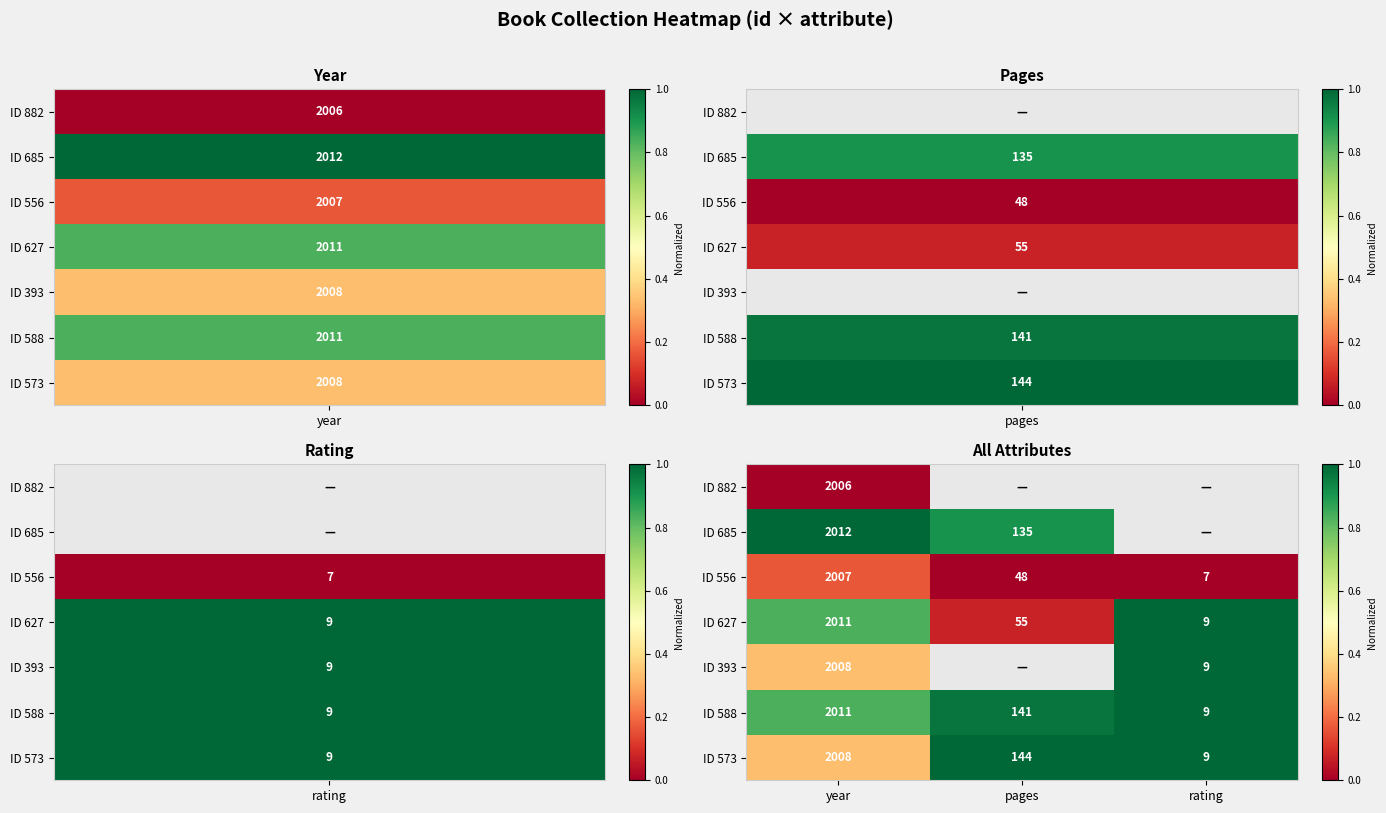

The value of ID 393 at rating is 9. True or false?

True